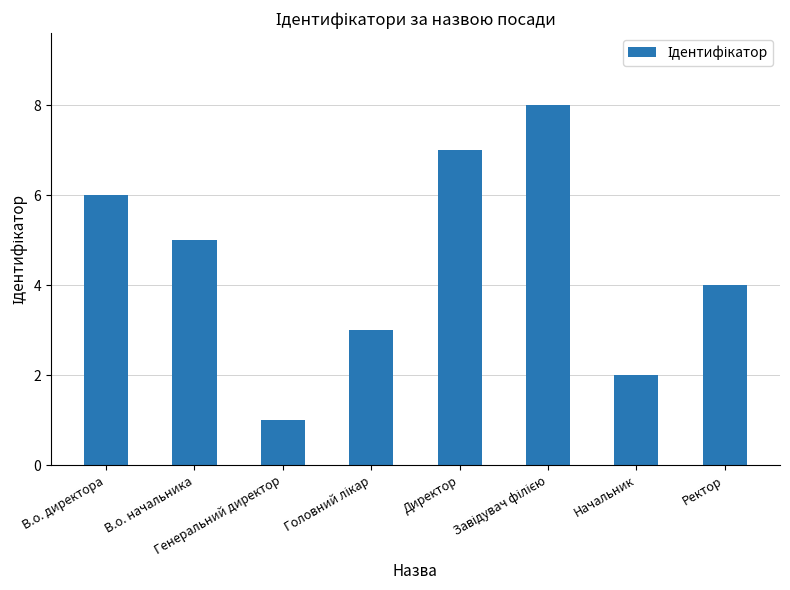

What is the sum of all values?

36